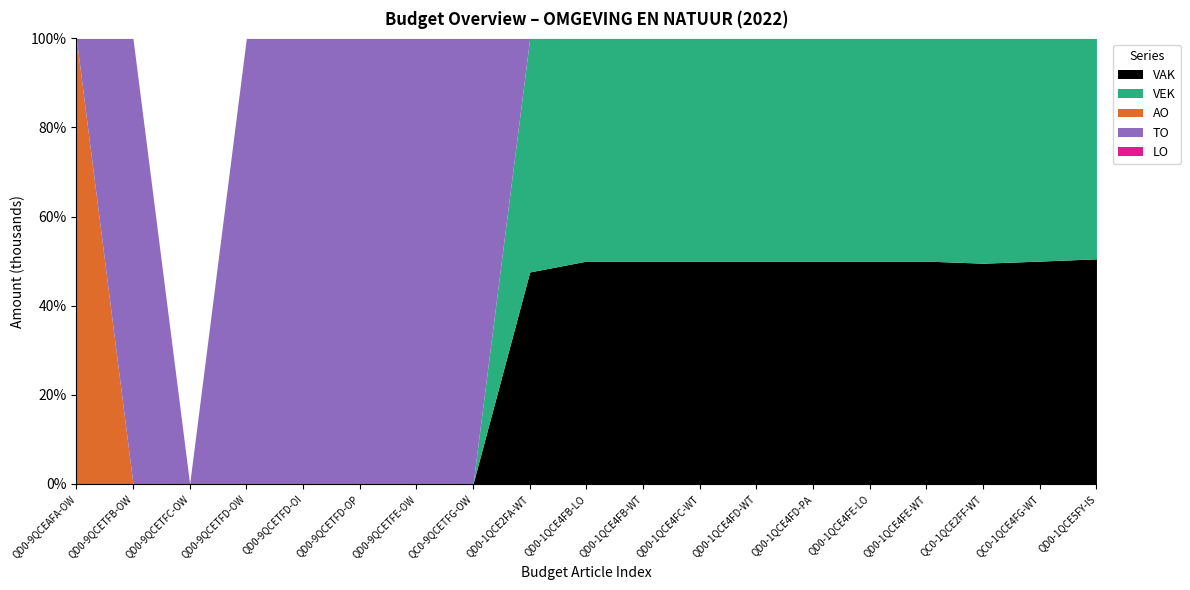

Reading left to right, list all the values displayed in this chart.

VAK: QD0-9QCEAFA-OW=0	QD0-9QCETFB-OW=0	QD0-9QCETFC-OW=0	QD0-9QCETFD-OW=0	QD0-9QCETFD-OI=0	QD0-9QCETFD-OP=0	QD0-9QCETFE-OW=0	QC0-9QCETFG-OW=0	QD0-1QCE2FA-WT=6253	QD0-1QCE4FB-LO=85	QD0-1QCE4FB-WT=1794	QD0-1QCE4FC-WT=445	QD0-1QCE4FD-WT=7562	QD0-1QCE4FD-PA=500	QD0-1QCE4FE-LO=420	QD0-1QCE4FE-WT=1668	QC0-1QCE2FF-WT=2118	QC0-1QCE4FG-WT=25	QD0-1QCE5FY-IS=3603
VEK: QD0-9QCEAFA-OW=0	QD0-9QCETFB-OW=0	QD0-9QCETFC-OW=0	QD0-9QCETFD-OW=0	QD0-9QCETFD-OI=0	QD0-9QCETFD-OP=0	QD0-9QCETFE-OW=0	QC0-9QCETFG-OW=0	QD0-1QCE2FA-WT=6894	QD0-1QCE4FB-LO=85	QD0-1QCE4FB-WT=1794	QD0-1QCE4FC-WT=445	QD0-1QCE4FD-WT=7562	QD0-1QCE4FD-PA=500	QD0-1QCE4FE-LO=420	QD0-1QCE4FE-WT=1668	QC0-1QCE2FF-WT=2158	QC0-1QCE4FG-WT=25	QD0-1QCE5FY-IS=3530
AO: QD0-9QCEAFA-OW=115	QD0-9QCETFB-OW=0	QD0-9QCETFC-OW=0	QD0-9QCETFD-OW=0	QD0-9QCETFD-OI=0	QD0-9QCETFD-OP=0	QD0-9QCETFE-OW=0	QC0-9QCETFG-OW=0	QD0-1QCE2FA-WT=0	QD0-1QCE4FB-LO=0	QD0-1QCE4FB-WT=0	QD0-1QCE4FC-WT=0	QD0-1QCE4FD-WT=0	QD0-1QCE4FD-PA=0	QD0-1QCE4FE-LO=0	QD0-1QCE4FE-WT=0	QC0-1QCE2FF-WT=0	QC0-1QCE4FG-WT=0	QD0-1QCE5FY-IS=0
TO: QD0-9QCEAFA-OW=0	QD0-9QCETFB-OW=1340	QD0-9QCETFC-OW=0	QD0-9QCETFD-OW=6979	QD0-9QCETFD-OI=70	QD0-9QCETFD-OP=997	QD0-9QCETFE-OW=1988	QC0-9QCETFG-OW=25	QD0-1QCE2FA-WT=0	QD0-1QCE4FB-LO=0	QD0-1QCE4FB-WT=0	QD0-1QCE4FC-WT=0	QD0-1QCE4FD-WT=0	QD0-1QCE4FD-PA=0	QD0-1QCE4FE-LO=0	QD0-1QCE4FE-WT=0	QC0-1QCE2FF-WT=0	QC0-1QCE4FG-WT=0	QD0-1QCE5FY-IS=0
LO: QD0-9QCEAFA-OW=0	QD0-9QCETFB-OW=0	QD0-9QCETFC-OW=0	QD0-9QCETFD-OW=0	QD0-9QCETFD-OI=0	QD0-9QCETFD-OP=0	QD0-9QCETFE-OW=0	QC0-9QCETFG-OW=0	QD0-1QCE2FA-WT=0	QD0-1QCE4FB-LO=0	QD0-1QCE4FB-WT=0	QD0-1QCE4FC-WT=0	QD0-1QCE4FD-WT=0	QD0-1QCE4FD-PA=0	QD0-1QCE4FE-LO=0	QD0-1QCE4FE-WT=0	QC0-1QCE2FF-WT=0	QC0-1QCE4FG-WT=0	QD0-1QCE5FY-IS=0